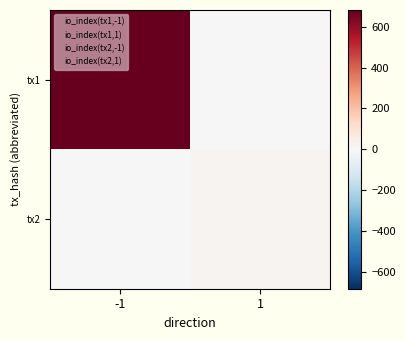

What is the maximum value shown in the chart?

682